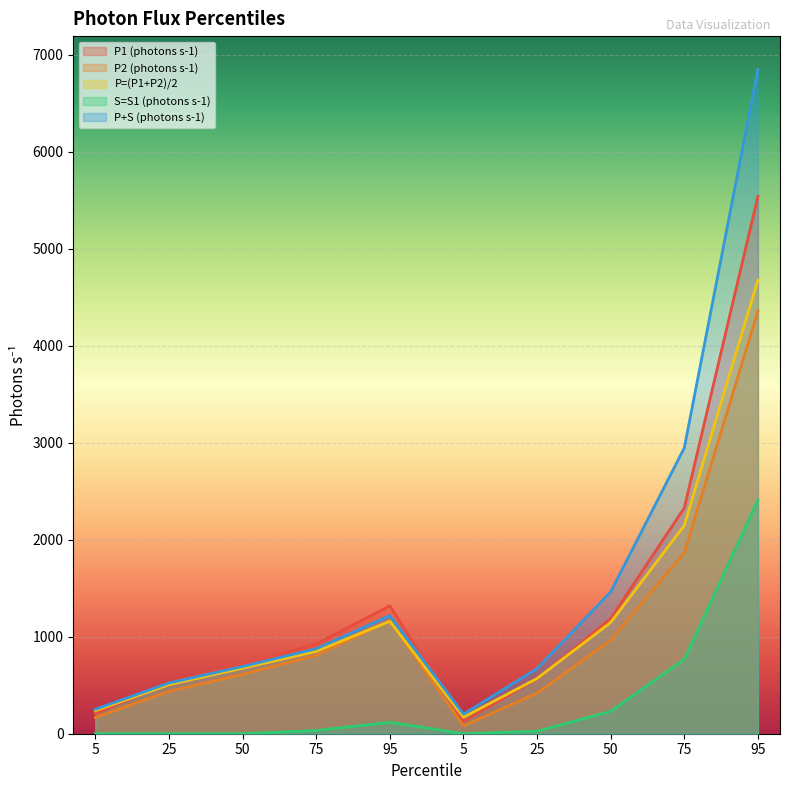

At which category does P+S (photons s-1) reach its first local valley?

5